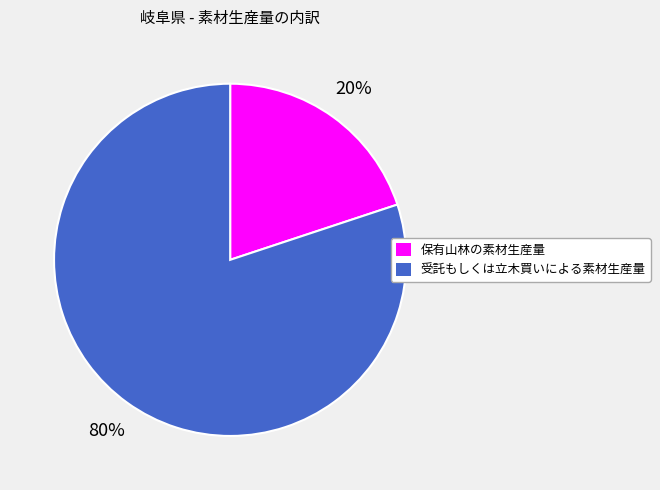

Which category has the biggest portion of the pie?

受託もしくは立木買いによる素材生産量